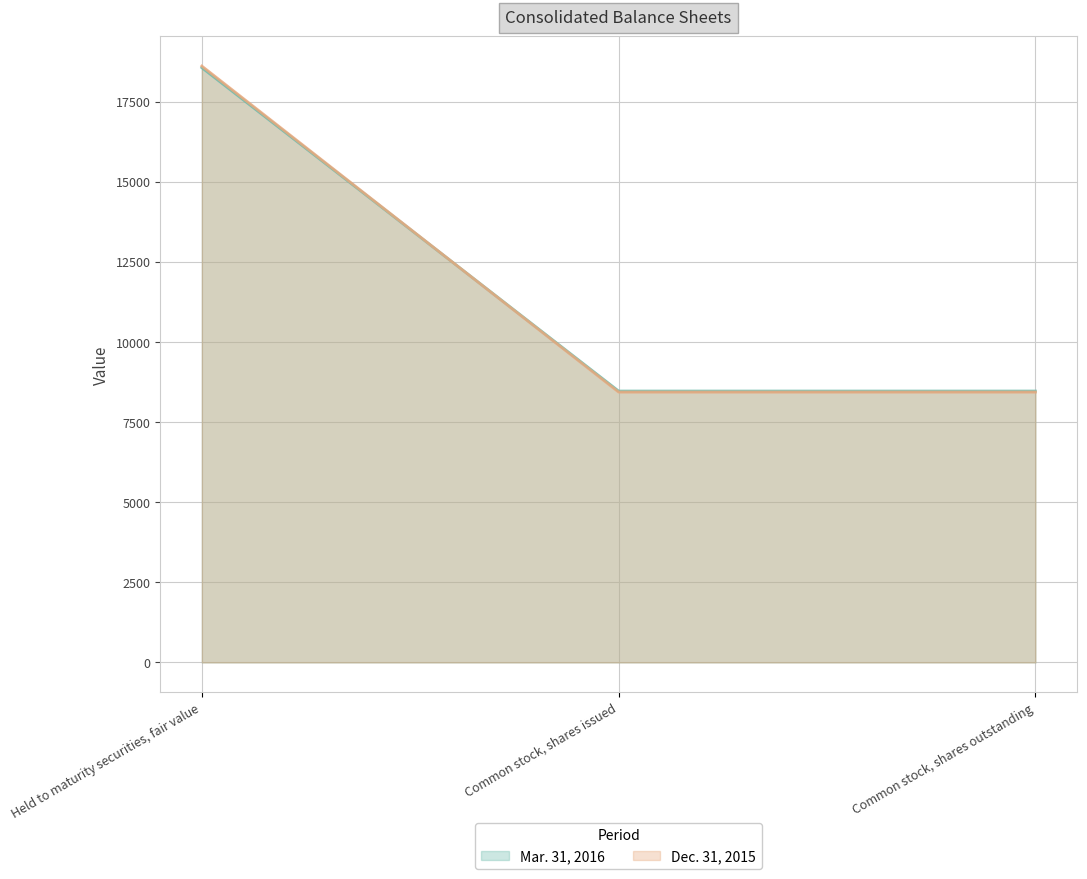

What is the difference between the Mar. 31, 2016 values at Common stock, shares issued and Held to maturity securities, fair value?

10088